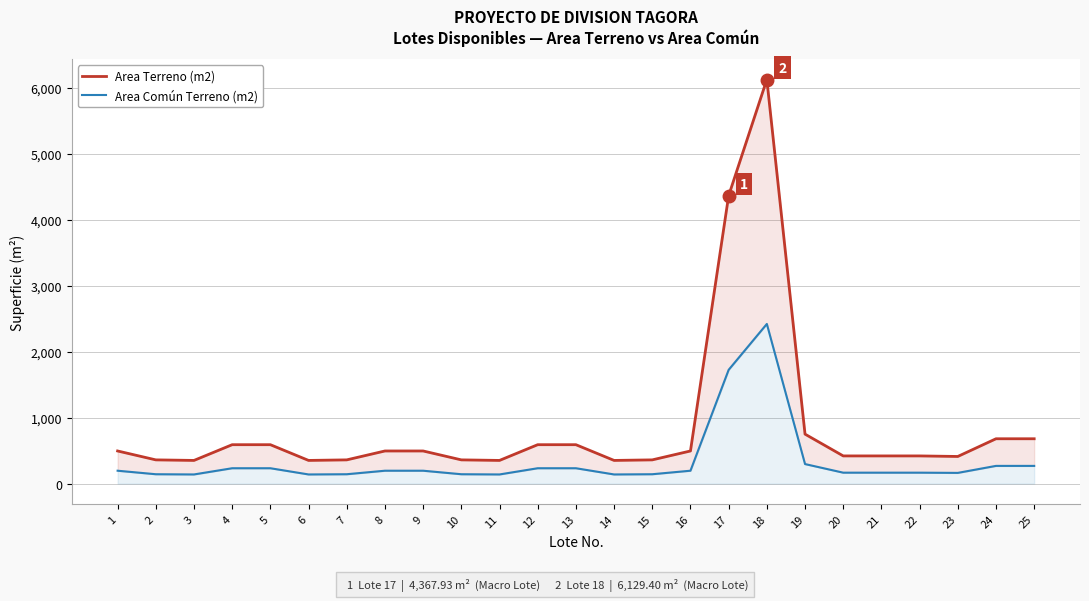

At which category is the sum across all series the highest?

18